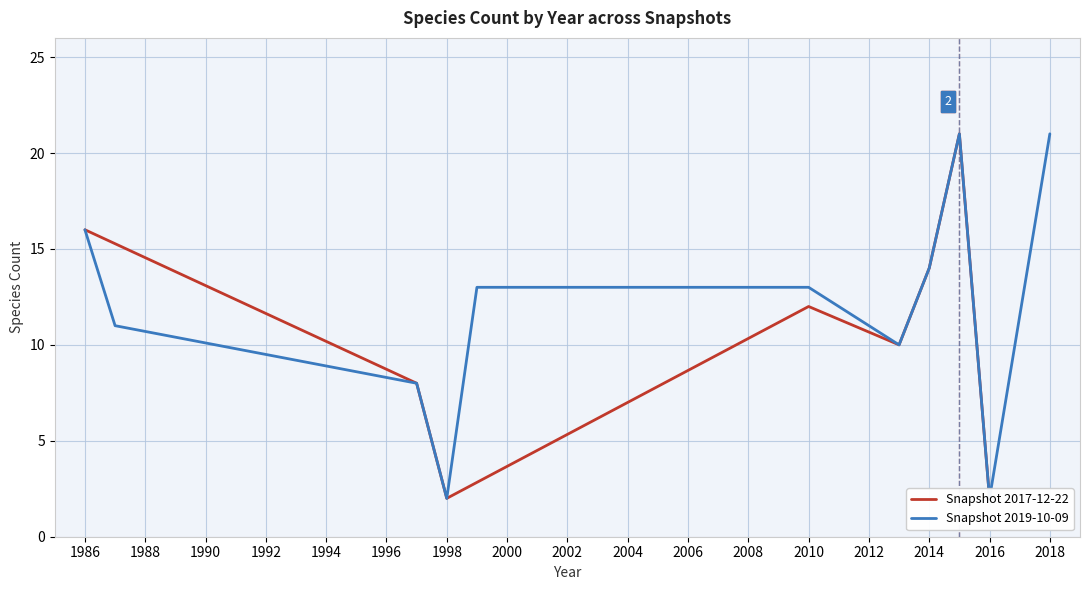

What is the sum of all values?

131